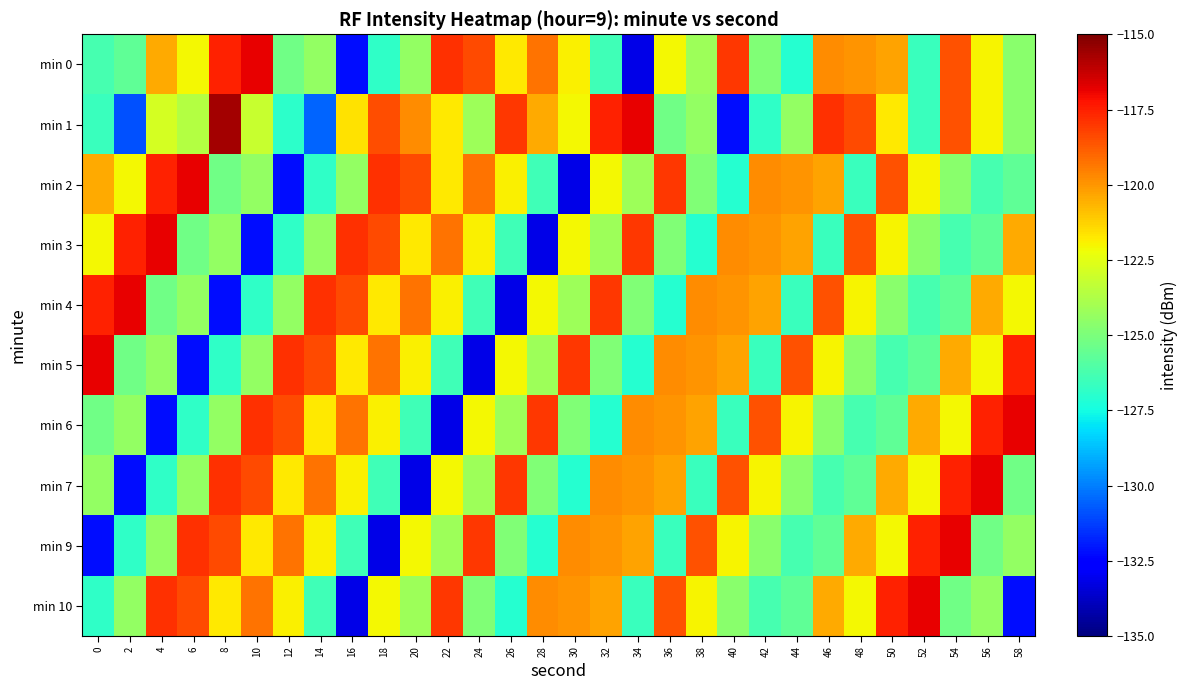

What is the spread (max minus min) of values at 30?

15.2